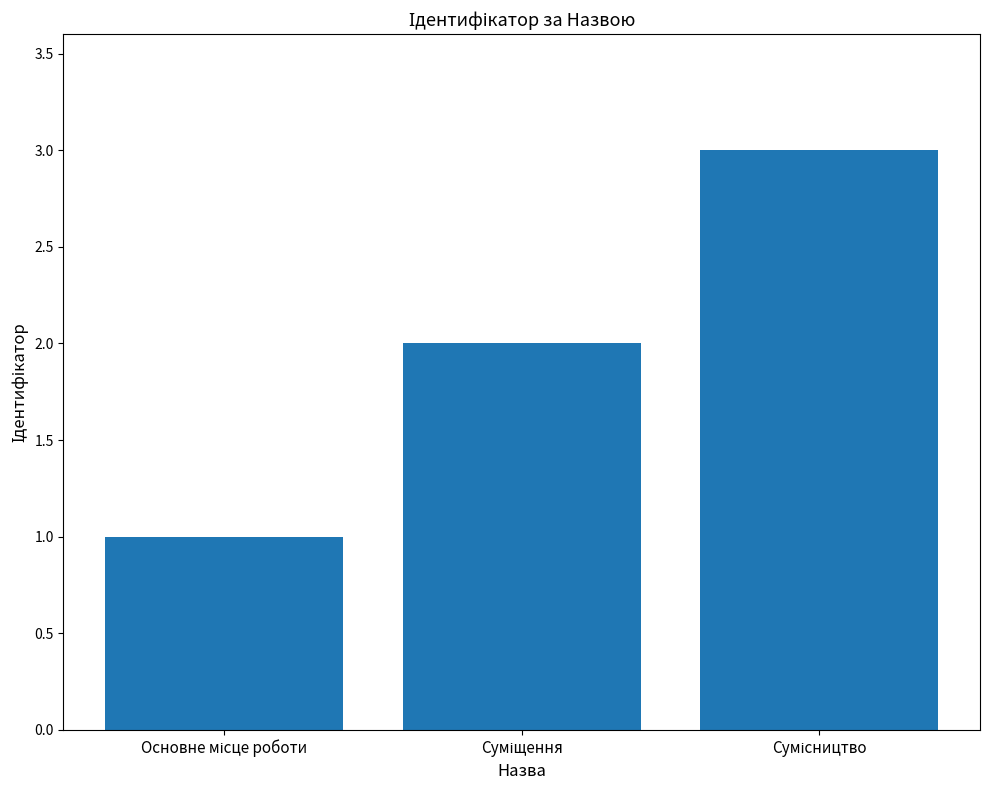

What is the sum of all values?

6